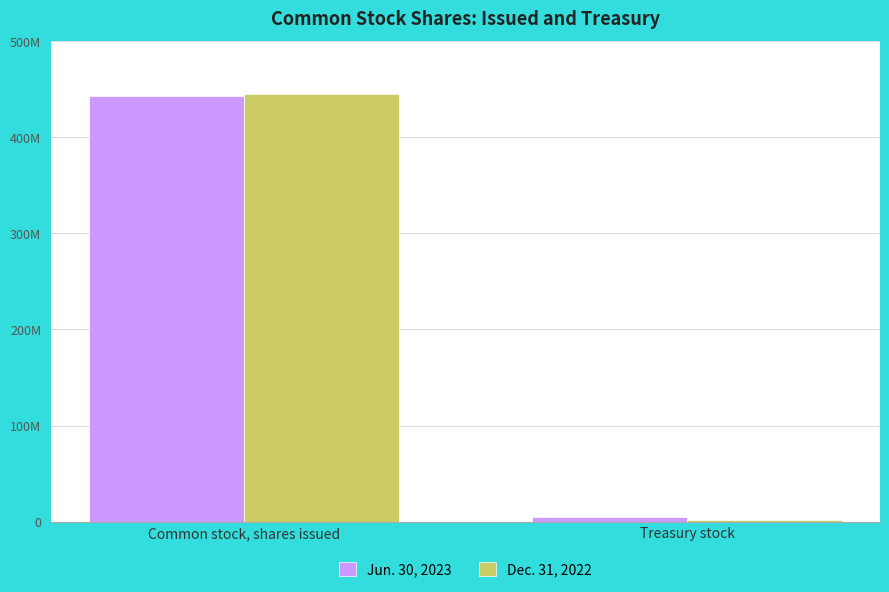

What are all the series names shown in the legend?

Jun. 30, 2023, Dec. 31, 2022